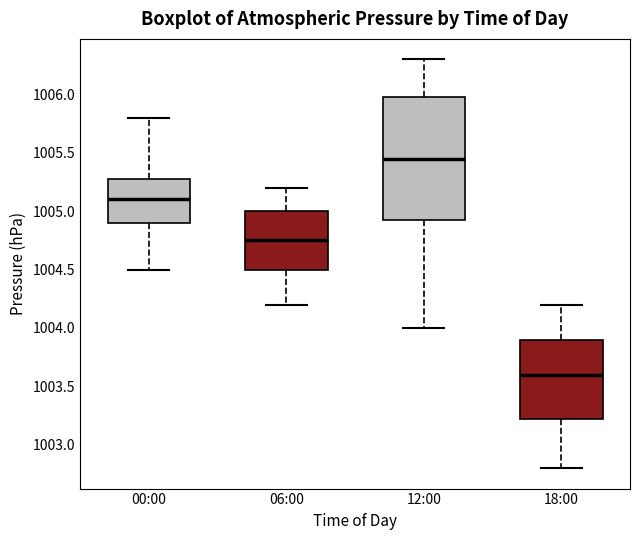

Which box is the tallest, from its lower edge to its upper edge?

12:00